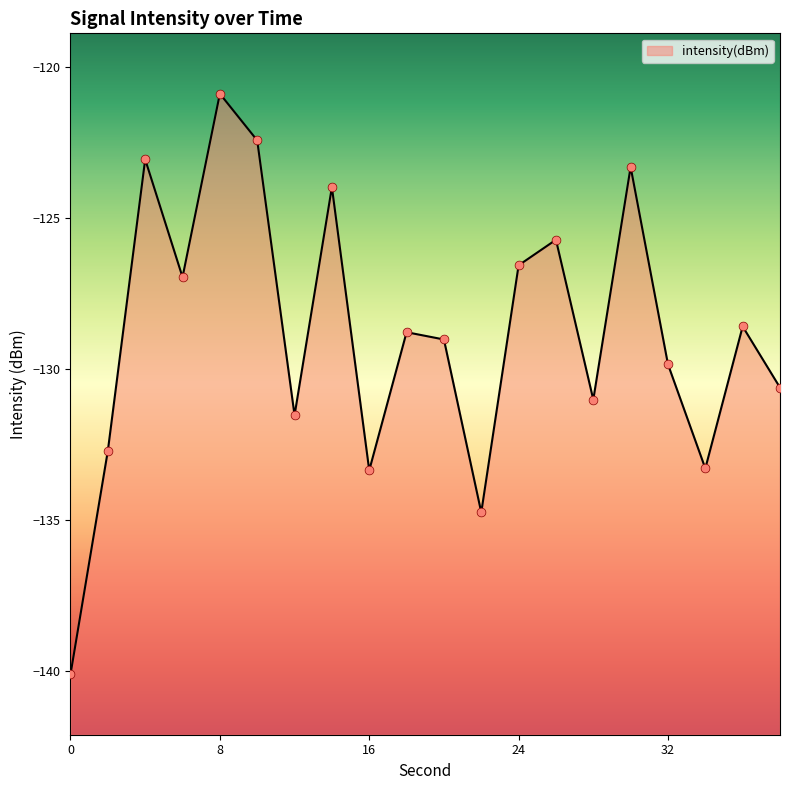

Between 10 and 32, which is larger?

10